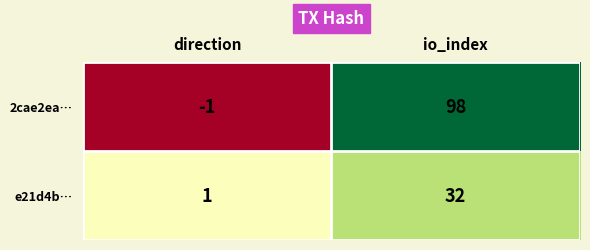

What is the difference between the maximum and minimum values in the e21d4b… series?

31